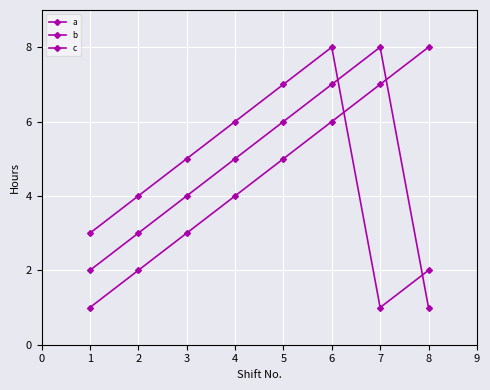

How many categories are shown in the chart?

8